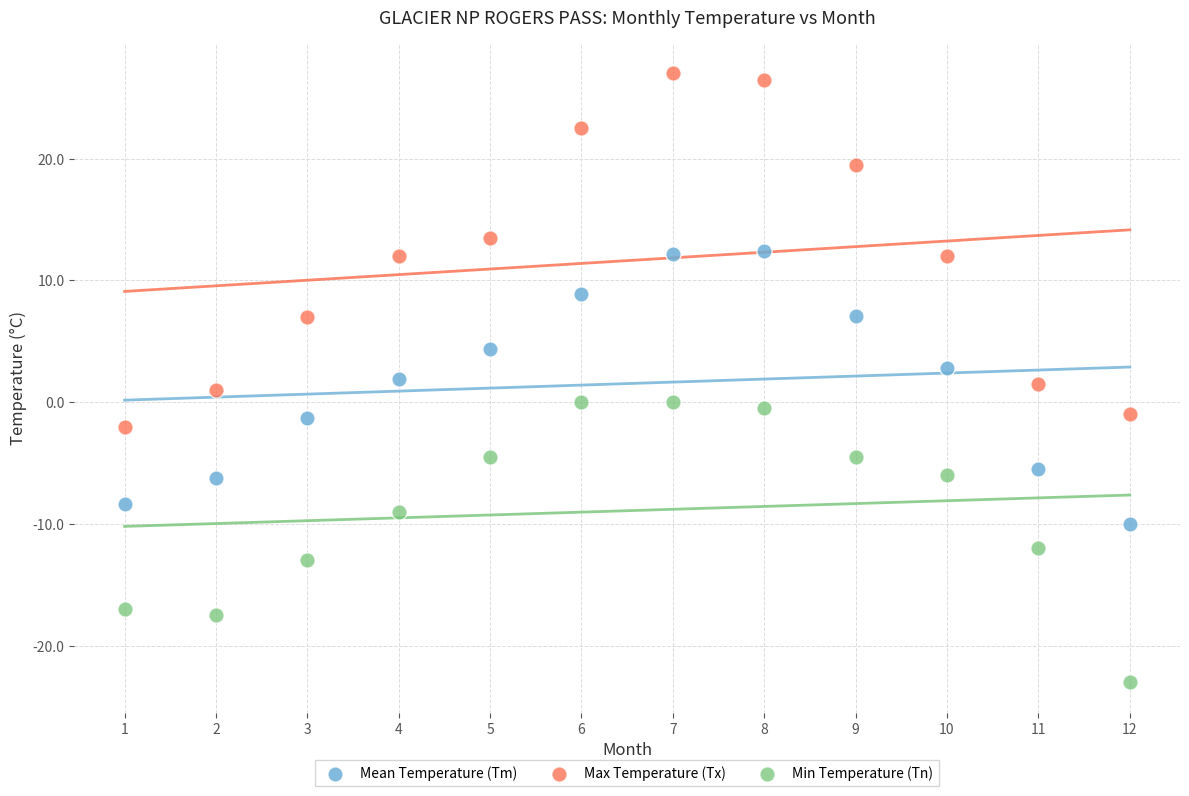

Which series reaches the minimum Y coordinate?

Min Temperature (Tn)